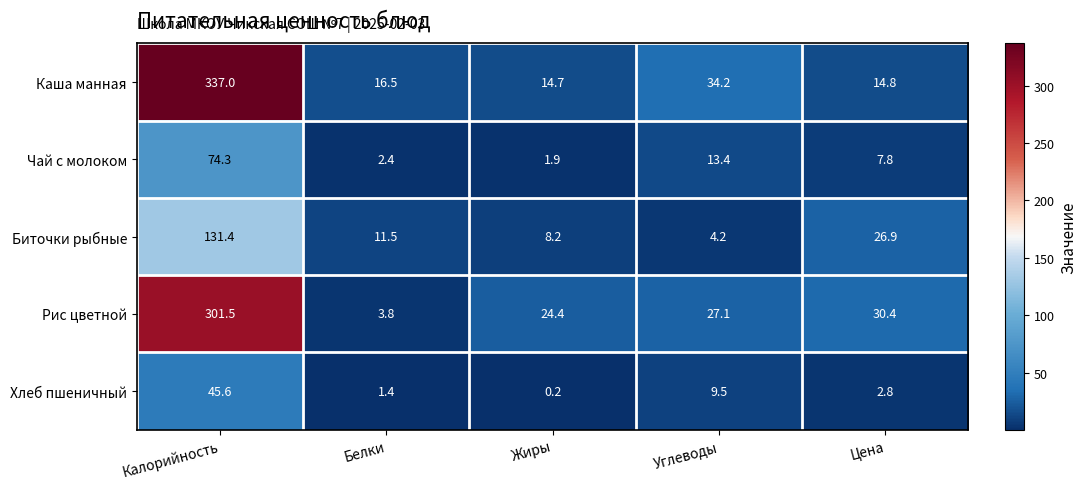

Between Жиры and Углеводы, which series saw the biggest shift?

Каша манная